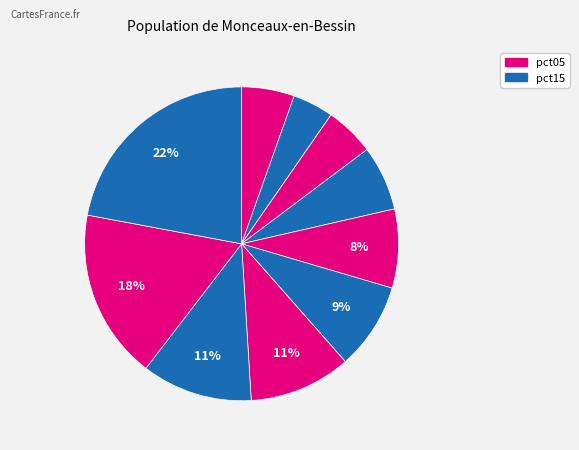

Count the number of slices in the pie.

10